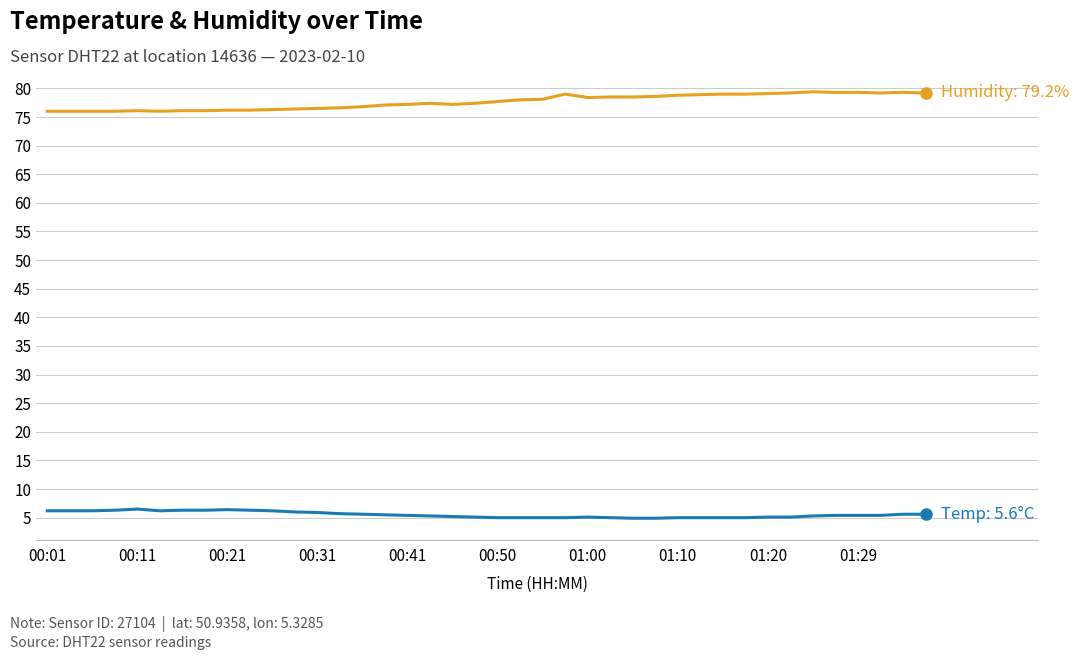

What is the minimum value shown in the chart?

4.9